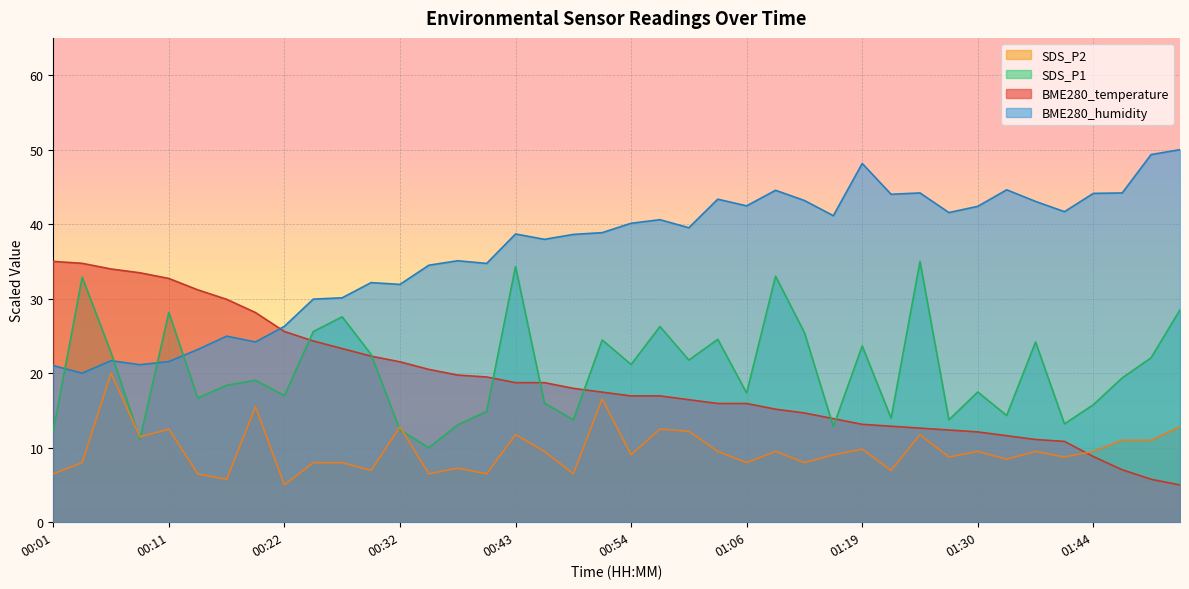

The value of BME280_humidity at 01:44 is 64.0. True or false?

False